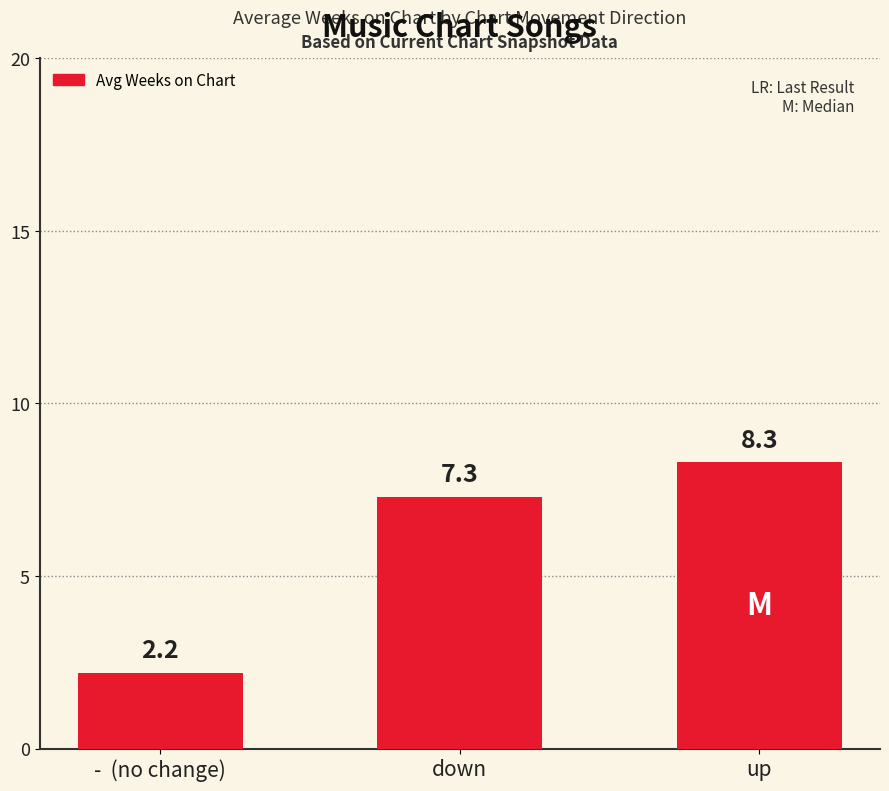

What is the value of the 3rd bar from the left?

8.3